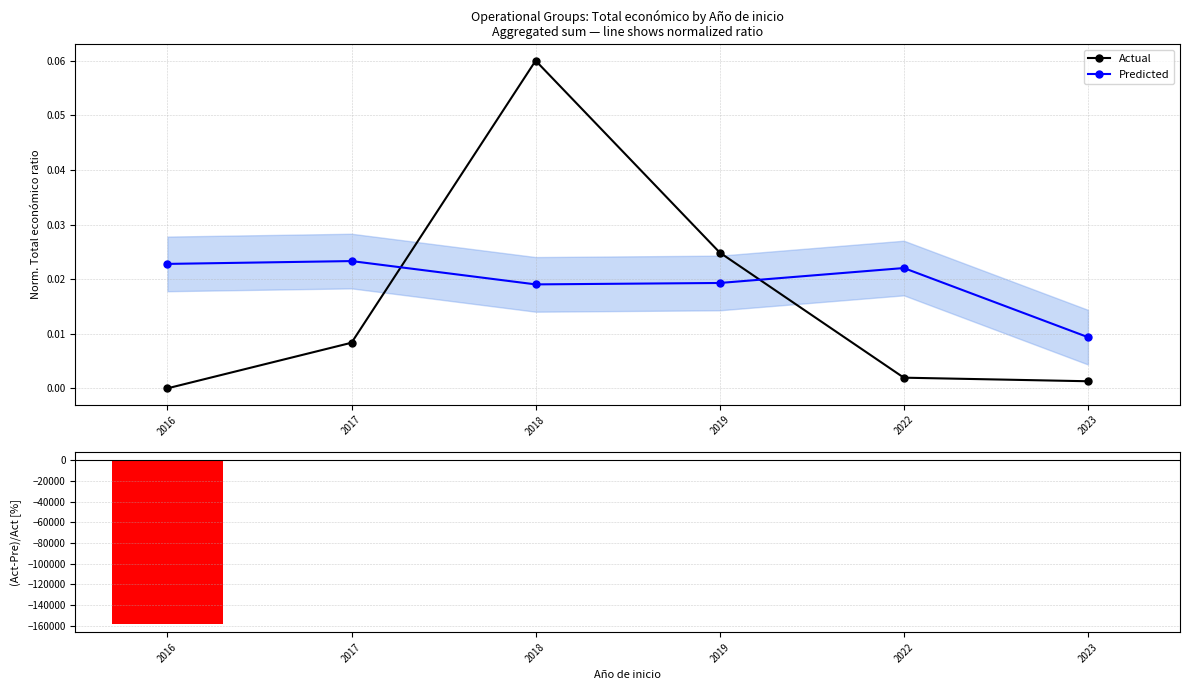

List the labels in order of Actual value, smallest first.

2016, 2023, 2022, 2017, 2019, 2018